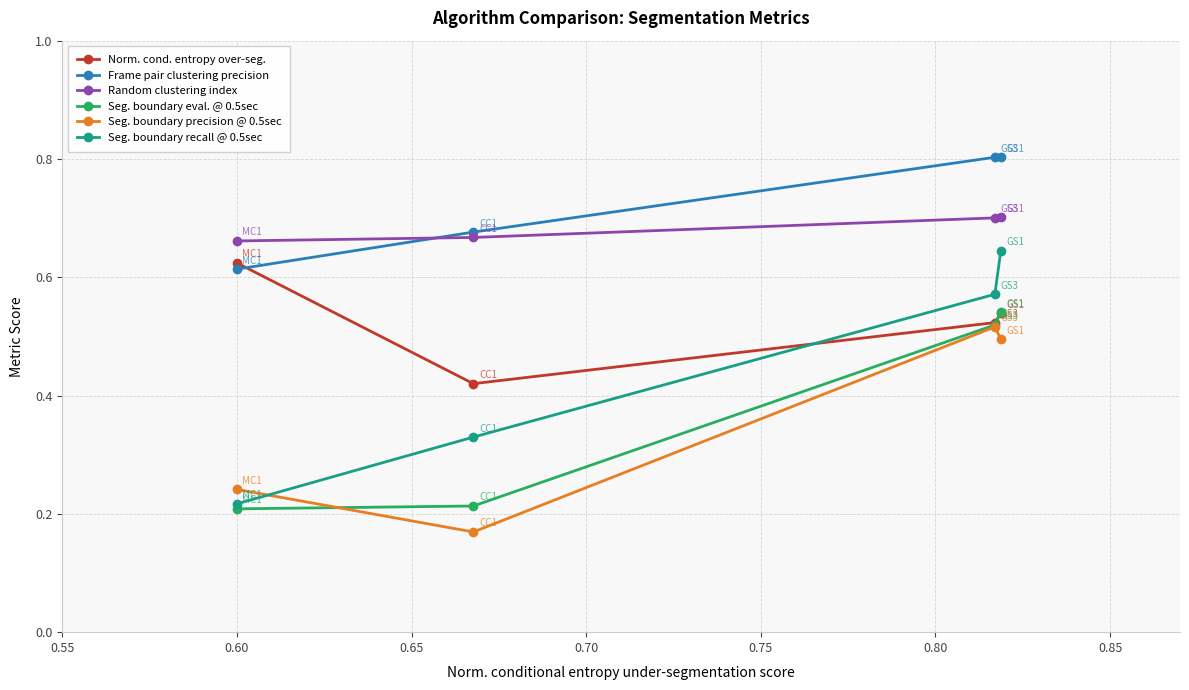

How many Norm. cond. entropy over-seg. values are between 0 and 1?

4